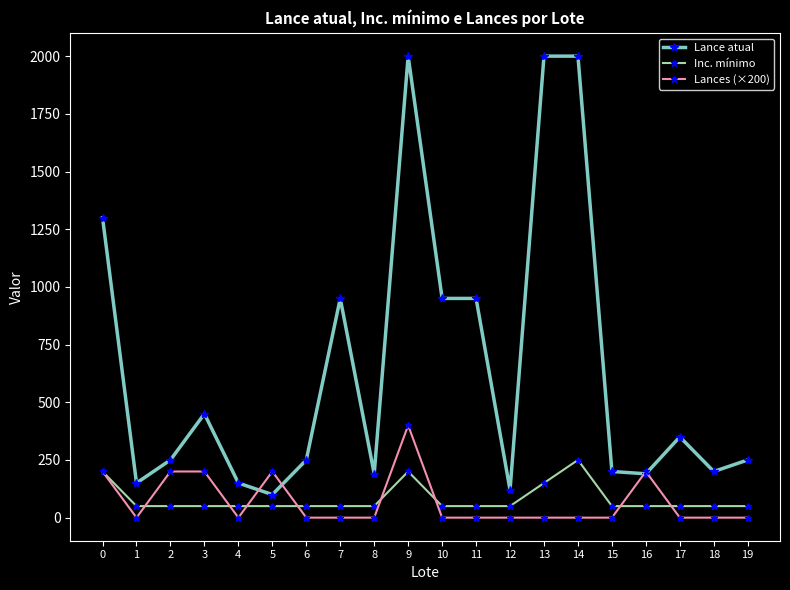

Which series has the largest range (max minus min)?

Lance atual